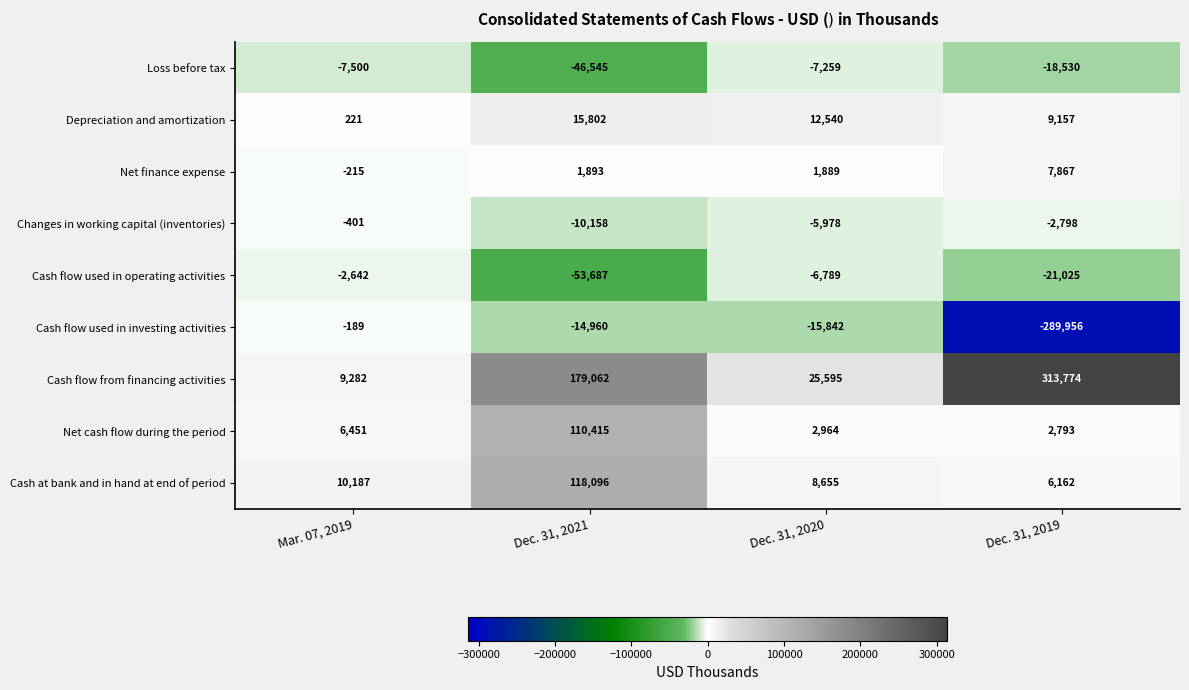

List the labels in order of Net finance expense value, smallest first.

Mar. 07, 2019, Dec. 31, 2020, Dec. 31, 2021, Dec. 31, 2019